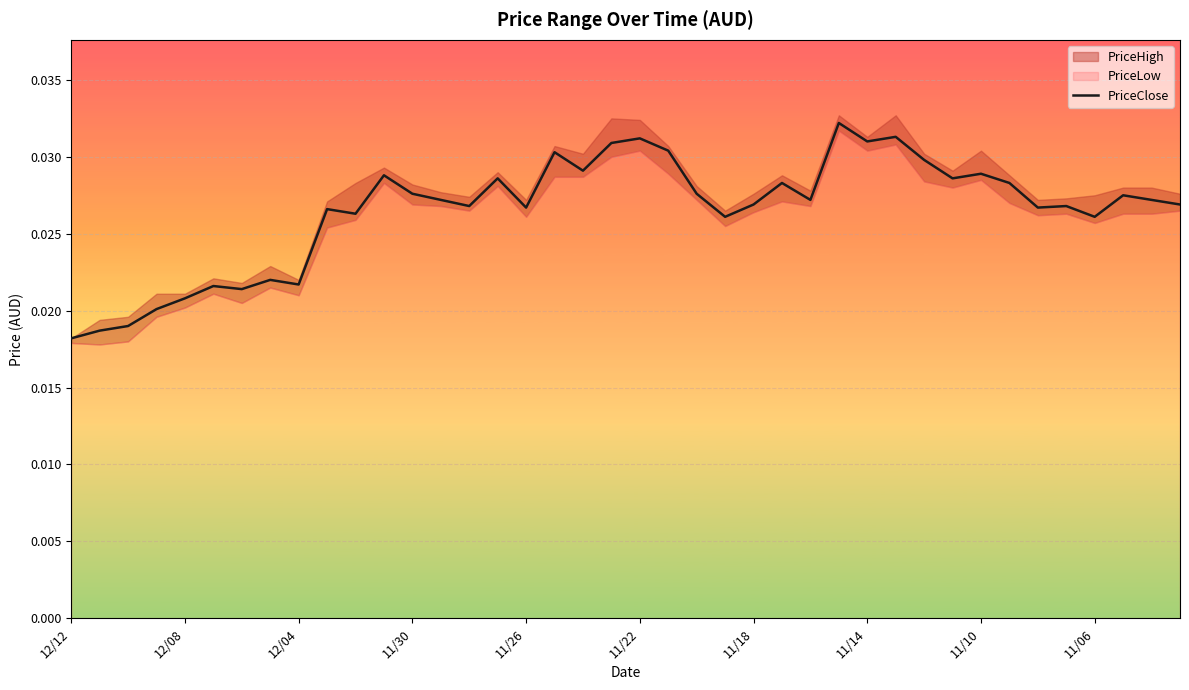

Does the chart display data point markers on the line(s)?

No